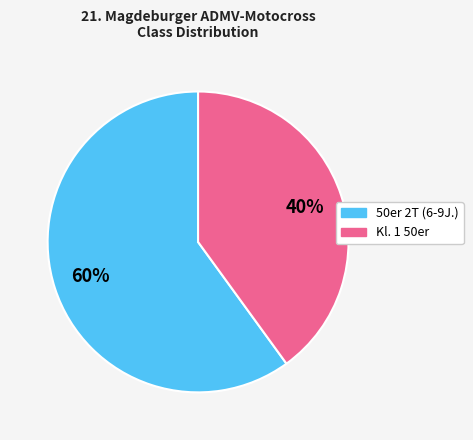

To the nearest percent, what percentage of the pie is 50er 2T (6-9J.)?

60%